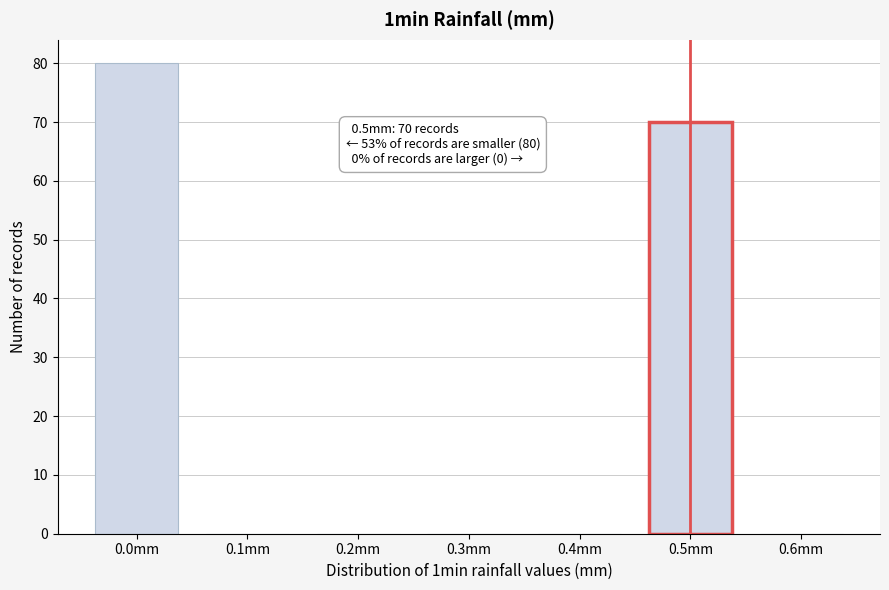

Reading left to right, what are all the values shown in this chart?

0.0mm=80	0.1mm=0	0.2mm=0	0.3mm=0	0.4mm=0	0.5mm=70	0.6mm=0